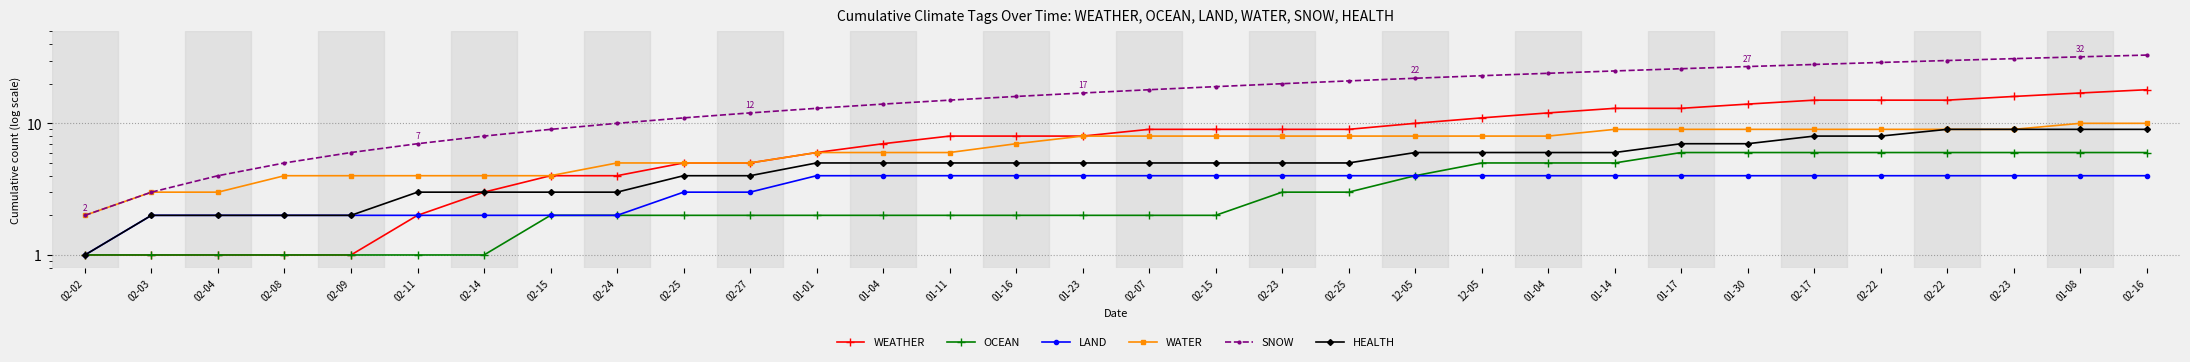

Which label corresponds to the largest value in the chart?

02-16